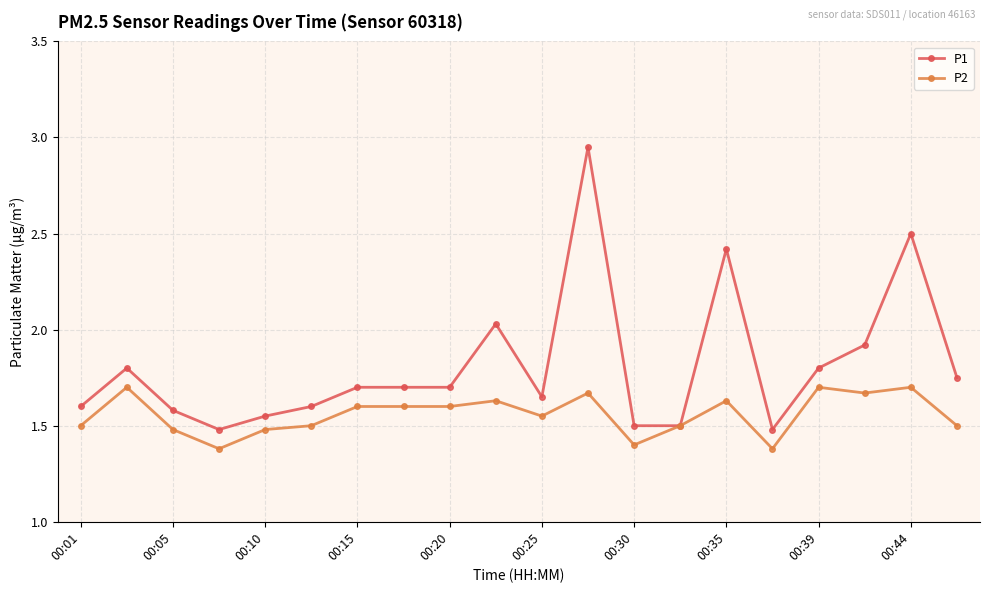

True or false: P2 has more than 1 points higher than both neighbors.

True